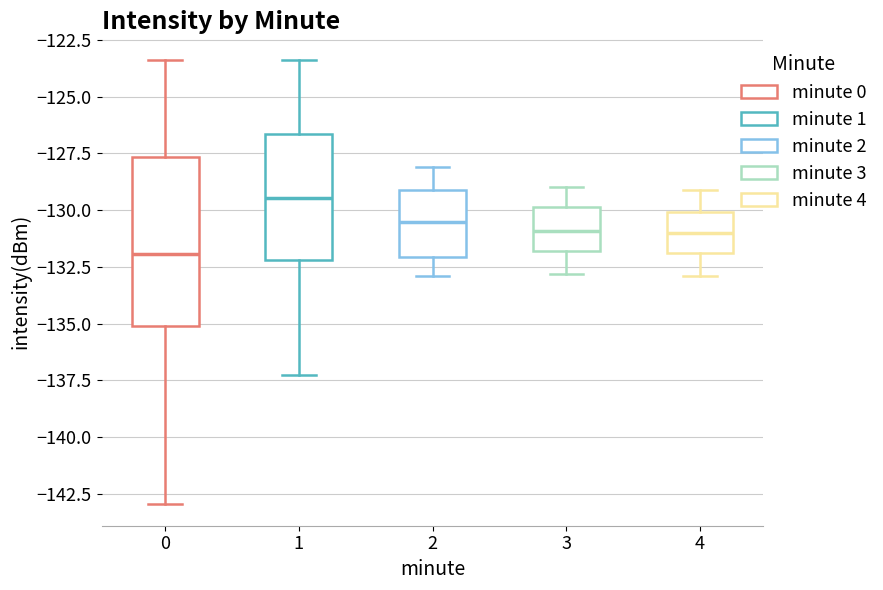

Where does the upper whisker of the box at x = 1 end on the y-axis? The values are not printed on the chart, so give them approximately, as read against the axis.

-123.5